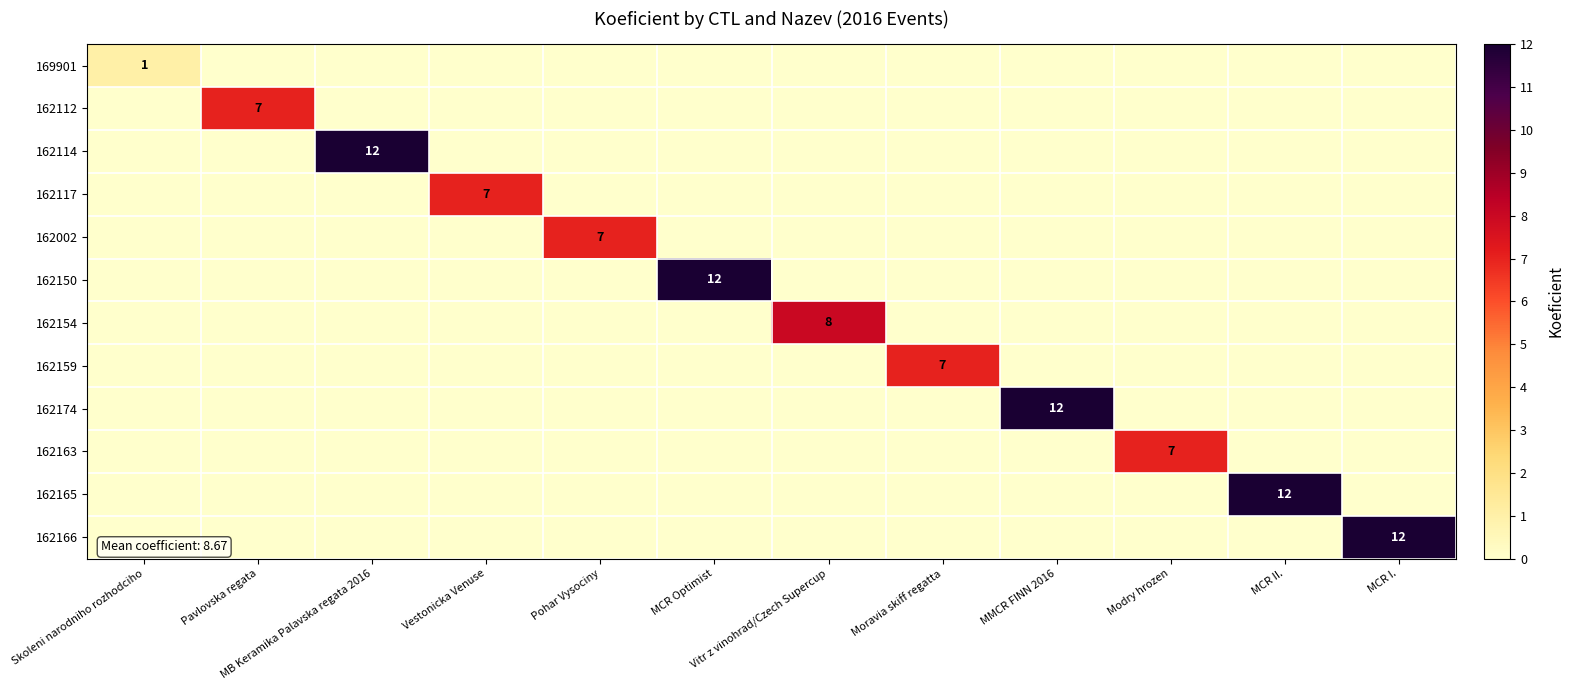

Which series has the widest spread of values?

162114